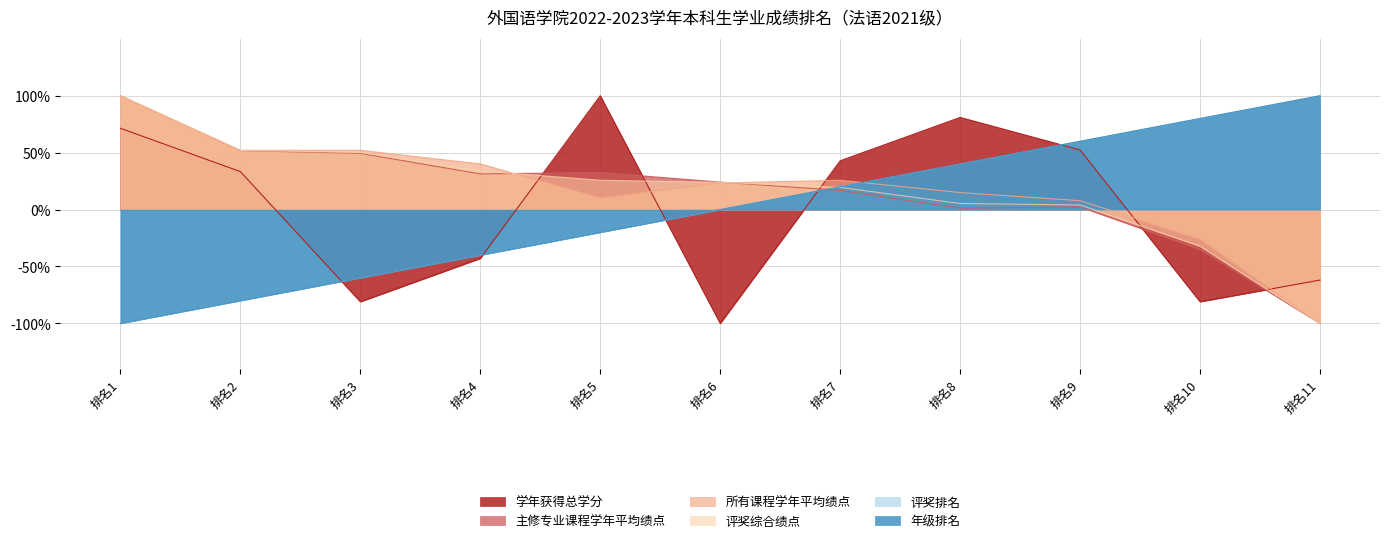

Does the chart have visible grid lines?

Yes